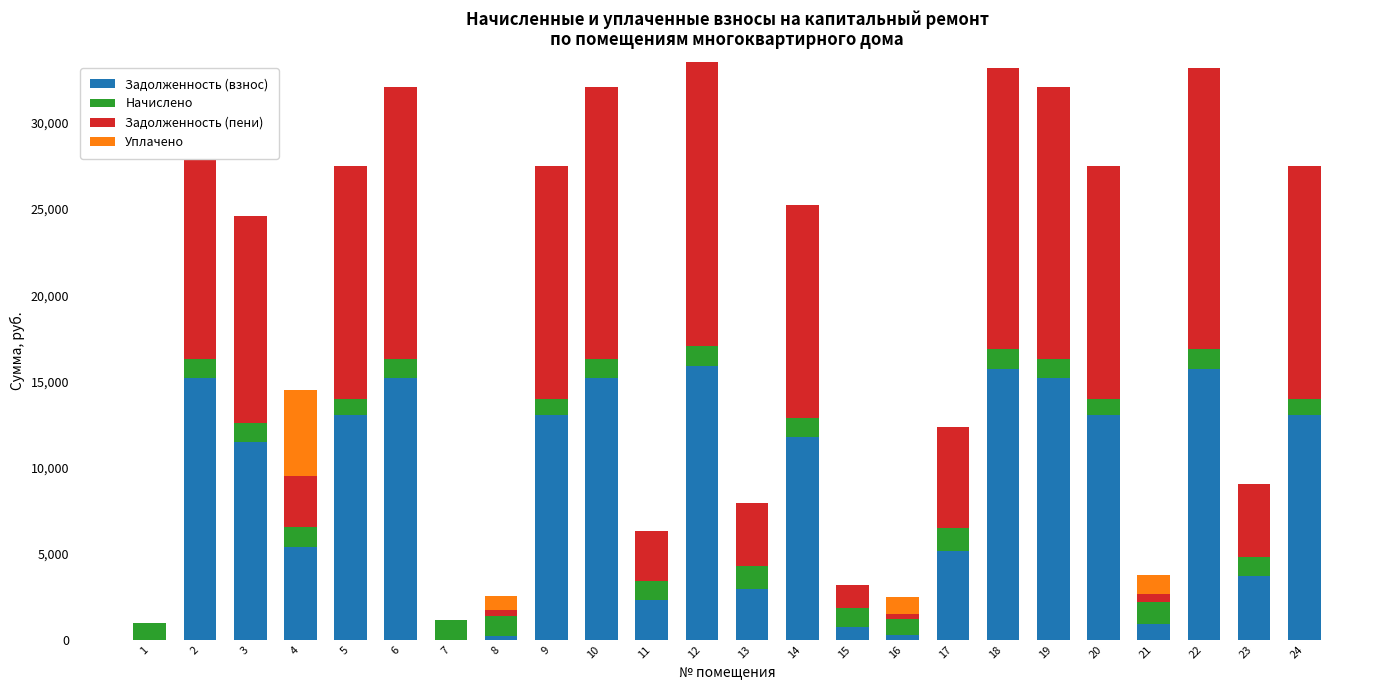

Reading left to right, what are all the values shown in this chart?

Задолженность (взнос): 0.0	15204.4	11452.2	5380.2	13026.1	15204.4	0.0	193.4	13026.1	15204.4	2314.7	15901.5	2962.7	11745.0	742.0	266.5	5170.2	15727.2	15204.4	13026.0	886.6	15727.2	3698.4	13026.1
Начислено: 941.3	1109.8	1119.4	1160.7	950.8	1109.8	1119.4	1160.7	950.8	1109.8	1119.4	1160.7	1326.1	1148.0	1109.8	950.8	1326.1	1148.0	1109.8	950.8	1326.1	1148.0	1109.8	950.8
Задолженность (пени): 0.0	15759.4	12011.9	2960.6	13501.5	15759.4	0.0	386.9	13501.5	15759.4	2874.4	16481.8	3625.8	12319.0	1296.9	246.9	5833.2	16301.2	15759.4	13501.4	440.1	16301.2	4253.3	13501.5
Уплачено: 0.0	0.0	0.0	5000.0	0.0	0.0	0.0	773.8	0.0	0.0	0.0	0.0	0.0	0.0	0.0	990.0	0.0	0.0	0.0	0.0	1105.6	0.0	0.0	0.0